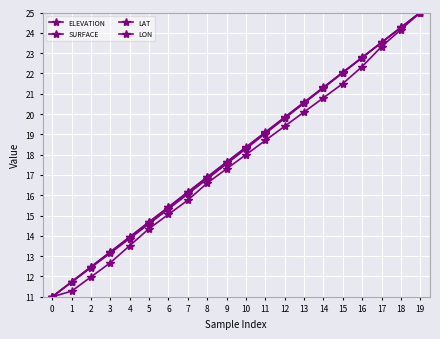

What is the difference between the maximum and minimum values in the LAT series?

14.0